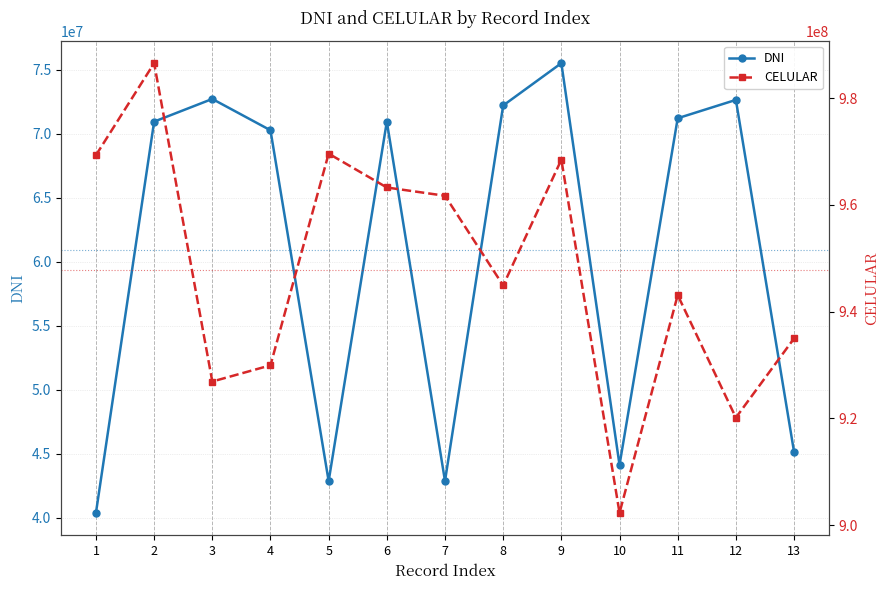

At which label is DNI closest to 57943966?

4